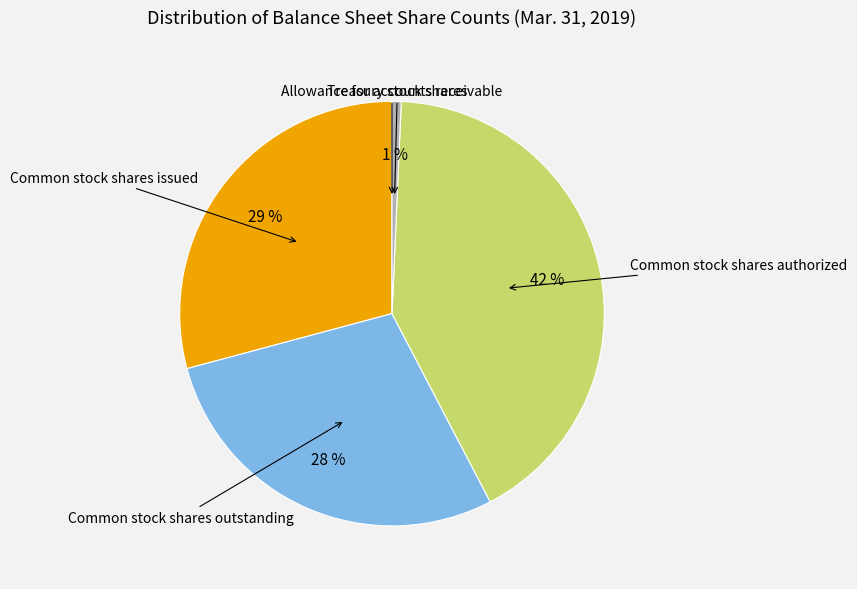

Do Common stock shares outstanding and Treasury stock shares together represent more than half of the pie?

No